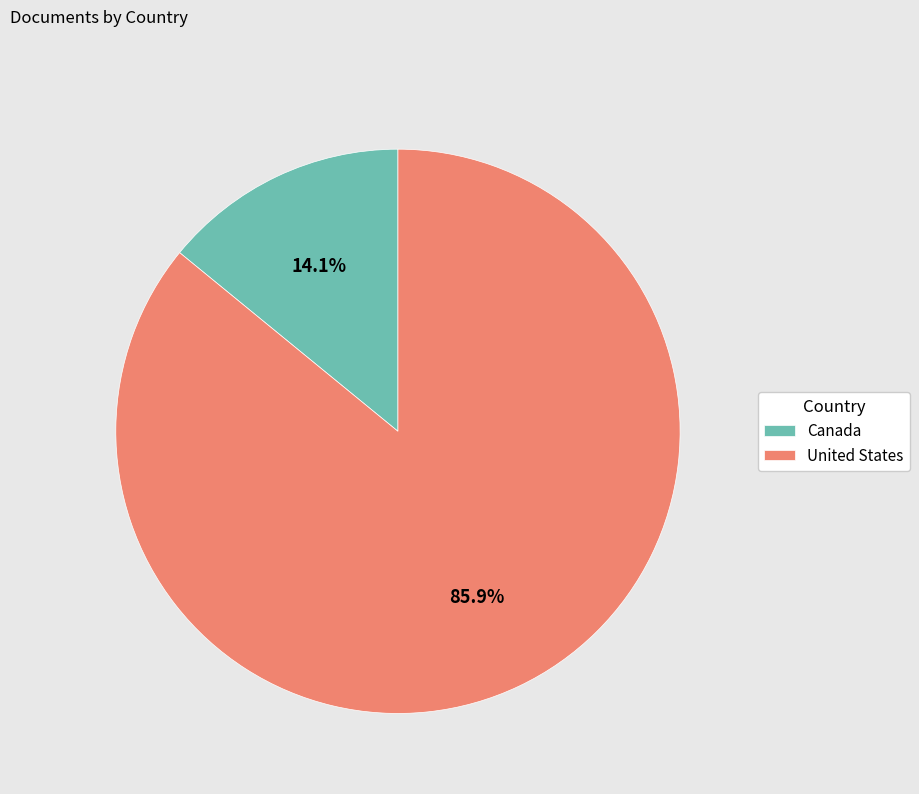

Rank the categories by value from lowest to highest.

Canada, United States